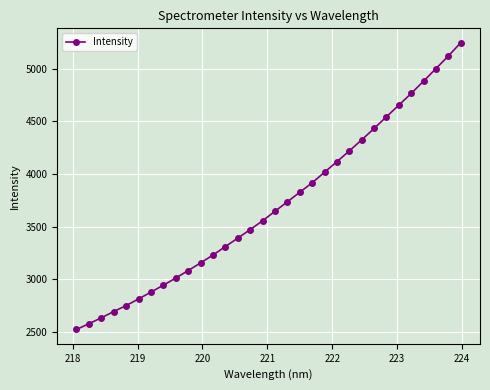

What is the value of the 17th point from the left?

3646.1